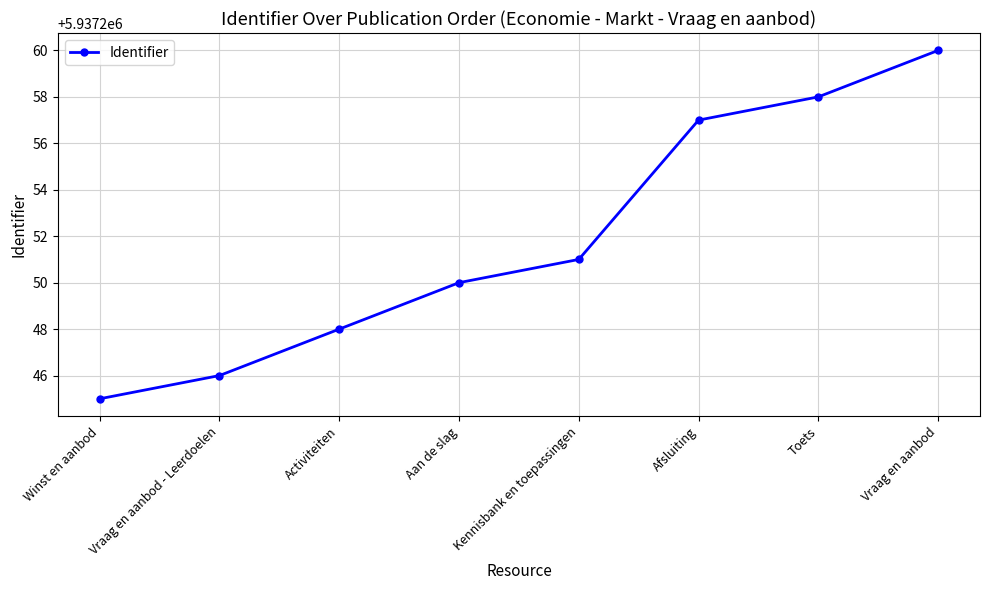

Rank the categories by value from highest to lowest.

Vraag en aanbod, Toets, Afsluiting, Kennisbank en toepassingen, Aan de slag, Activiteiten, Vraag en aanbod - Leerdoelen, Winst en aanbod